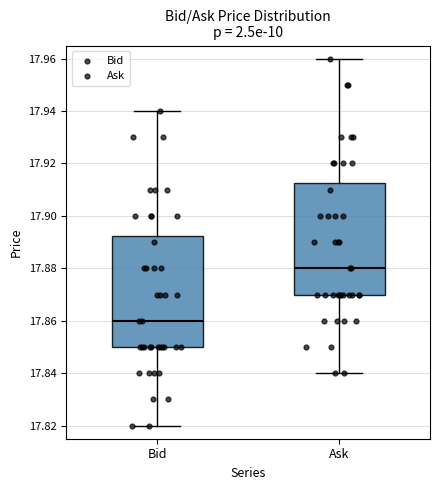

Reading left to right, read every box against the y-axis: the position of its median line, the range the box covers, and the ends of its whiskers. The values are not printed on the chart, so give them approximately, as read against the axis.

Bid: median 17.860, box 17.850 to 17.892, whiskers 17.820 to 17.940
Ask: median 17.880, box 17.870 to 17.912, whiskers 17.840 to 17.960